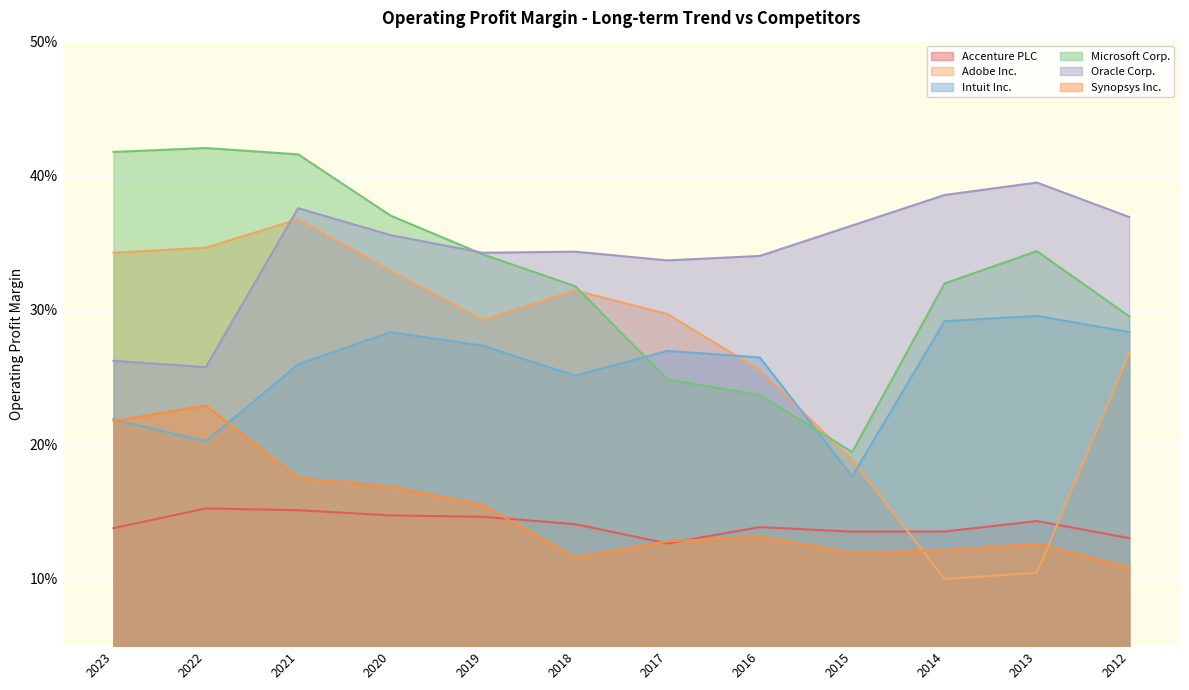

What is the value of the Synopsys Inc. point at the 2nd from the left?

0.2